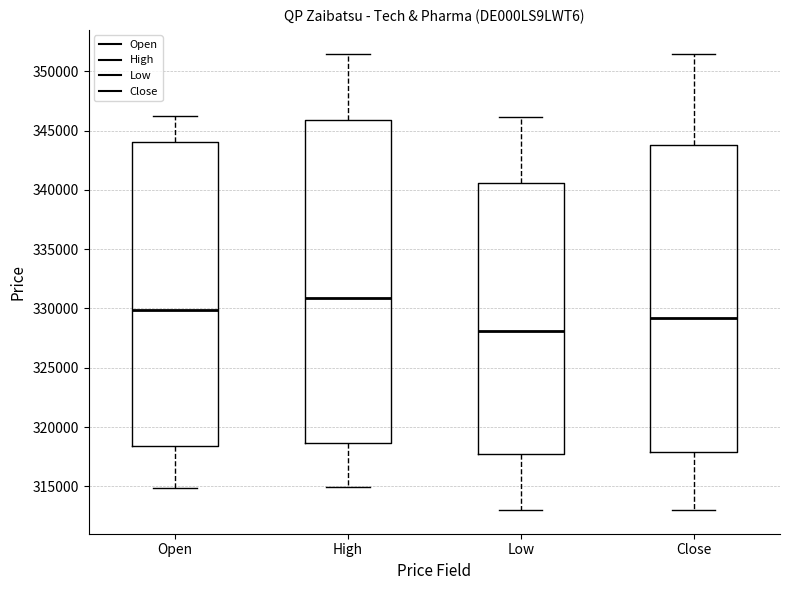

Reading left to right, read every box against the y-axis: the position of its median line, the range the box covers, and the ends of its whiskers. The values are not printed on the chart, so give them approximately, as read against the axis.

Open: median 330000, box 318500 to 344000, whiskers 315000 to 346000
High: median 331000, box 318500 to 346000, whiskers 315000 to 351500
Low: median 328000, box 318000 to 340500, whiskers 313000 to 346000
Close: median 329000, box 318000 to 344000, whiskers 313000 to 351500